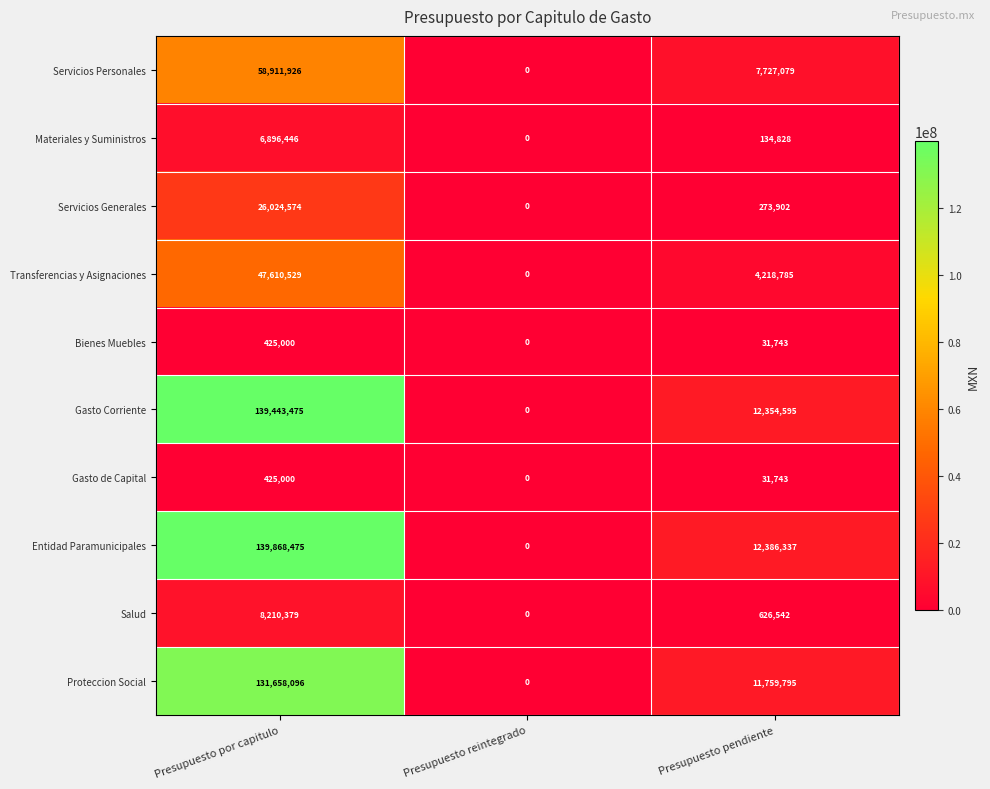

Where does the Servicios Personales series first go above 7727079?

Presupuesto por capitulo